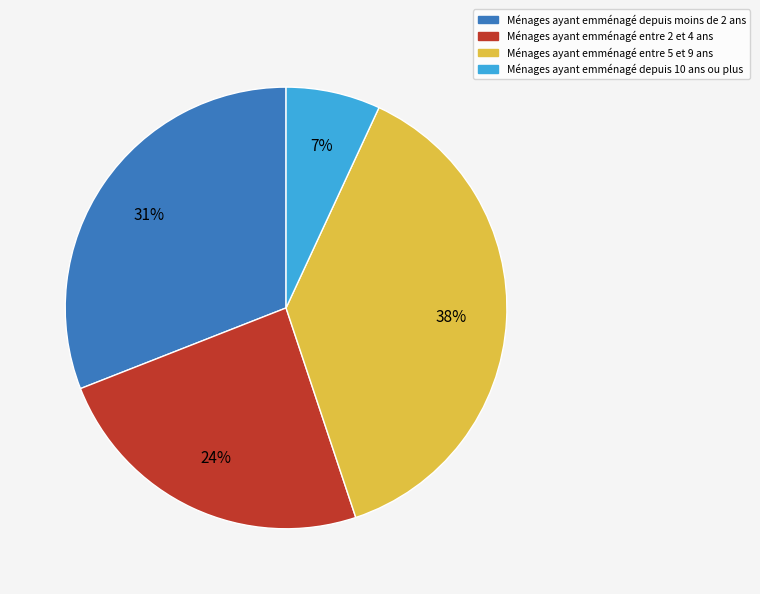

To the nearest percent, what portion does Ménages ayant emménagé depuis 10 ans ou plus represent?

7%